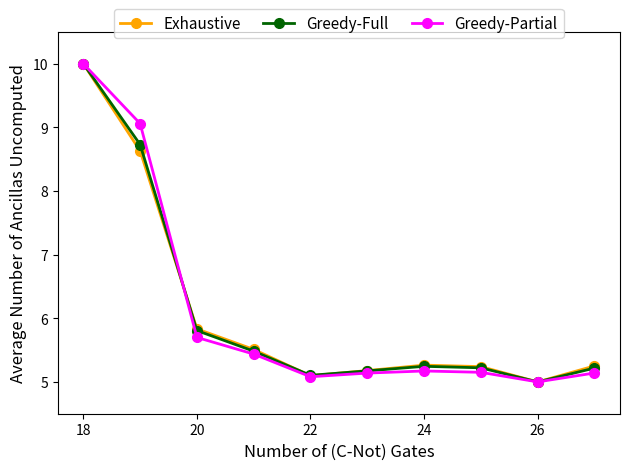

What is the maximum value shown in the chart?

10.0